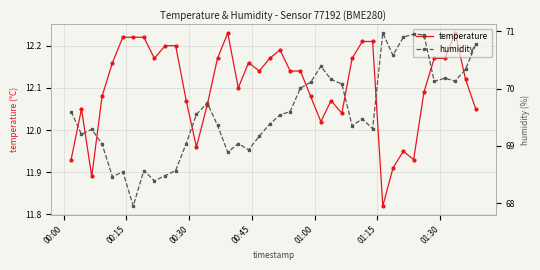

What is the maximum value shown in the chart?

71.0